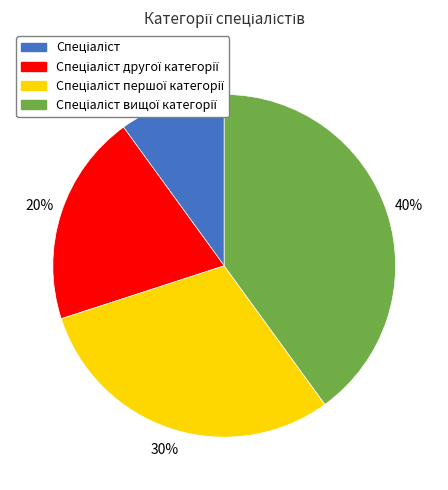

To the nearest percent, what is the average slice percentage?

25%